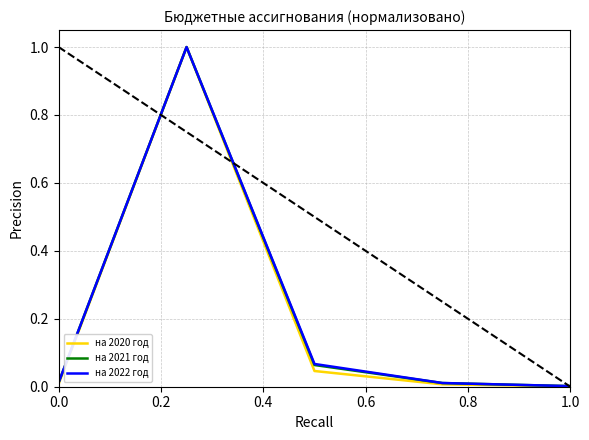

Does the chart display data point markers on the line(s)?

No